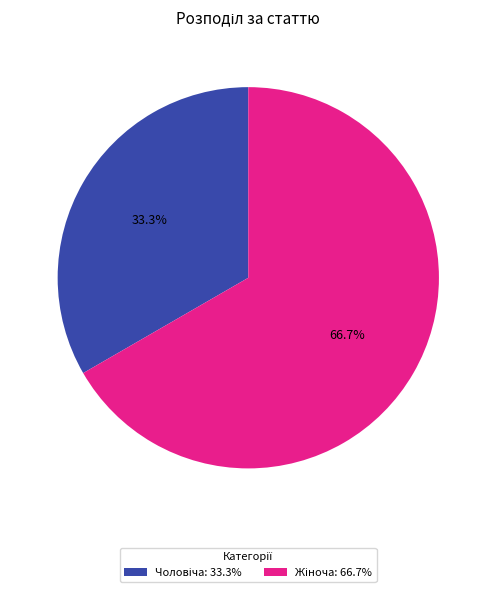

To the nearest percent, what is the difference between the largest and smallest slice percentages?

33%